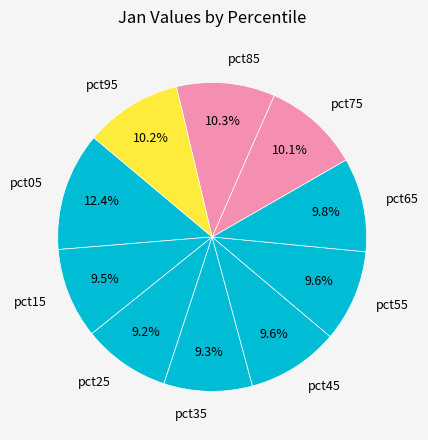

What is the largest slice in the pie chart?

pct05